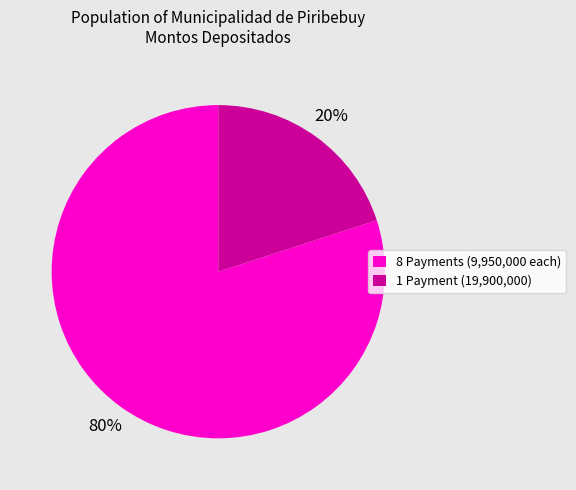

To the nearest percent, what is the combined percentage of 1 Payment (19,900,000) and 8 Payments (9,950,000 each)?

100%